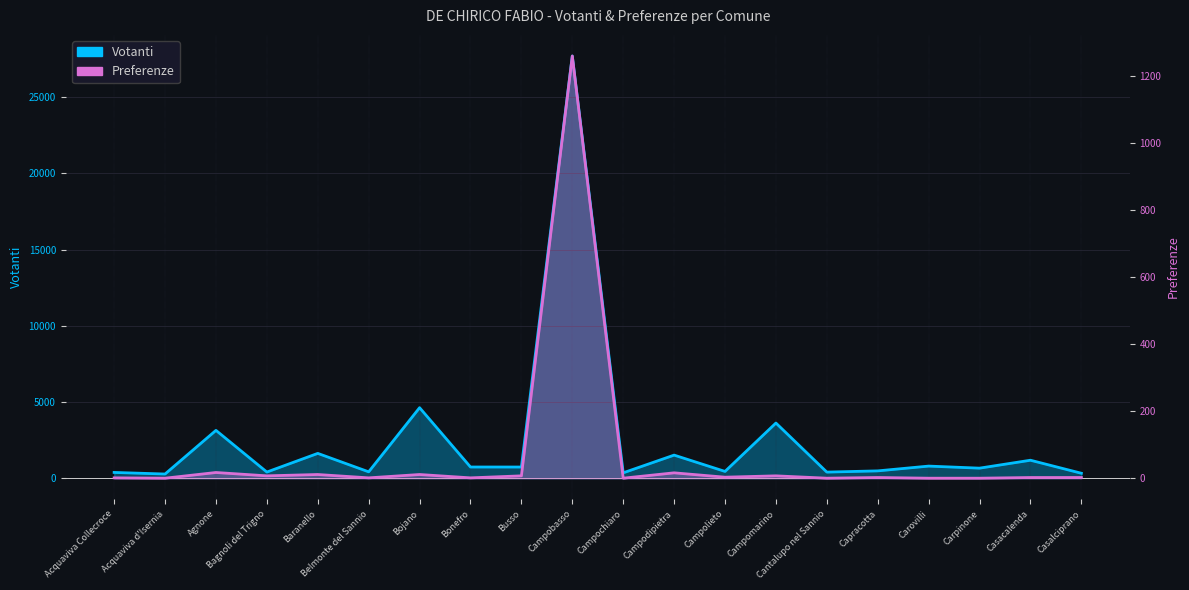

What is the label of the 18th point from the left?

Carpinone